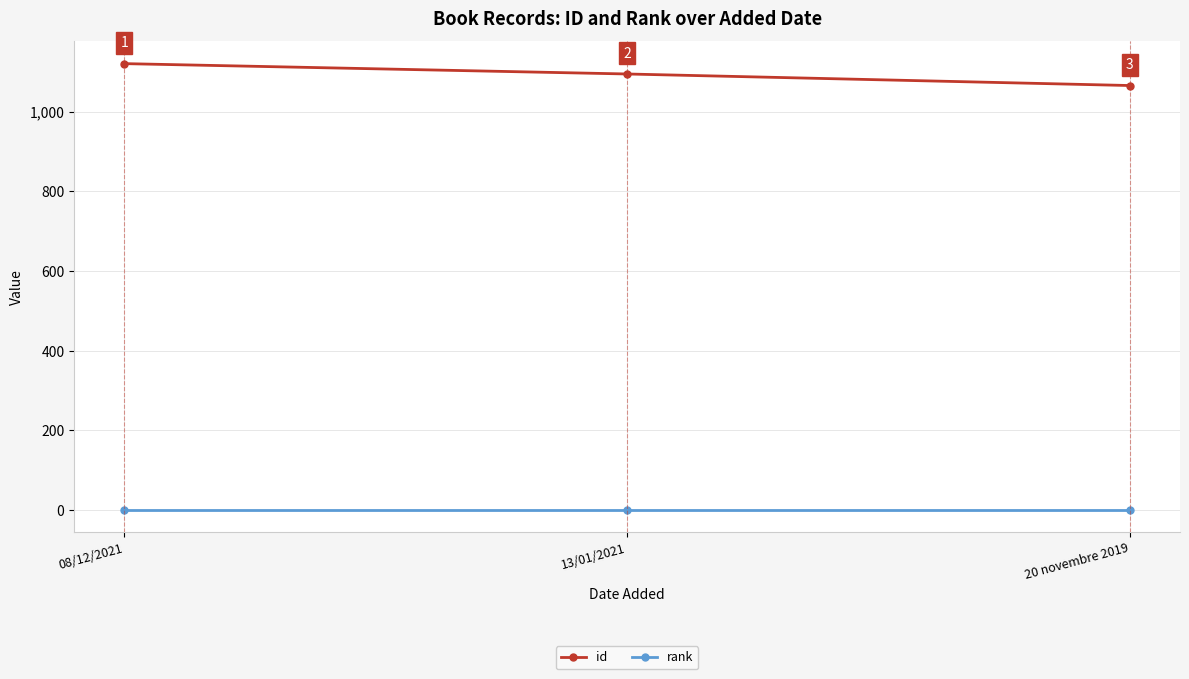

Which category has the highest value in the id series?

08/12/2021